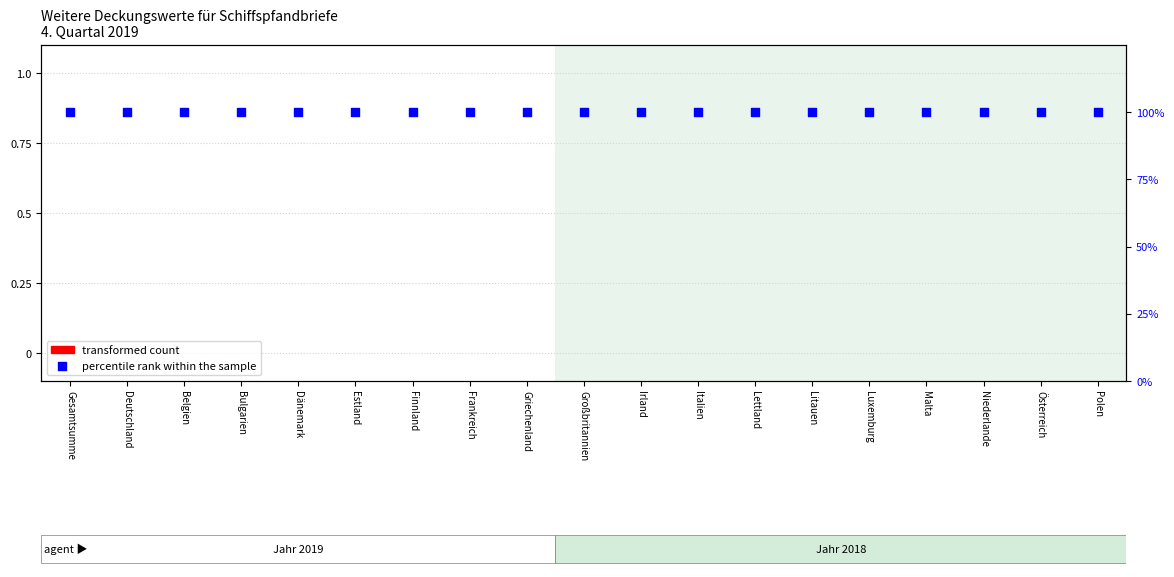

At which category is the sum across all series the highest?

Gesamtsumme